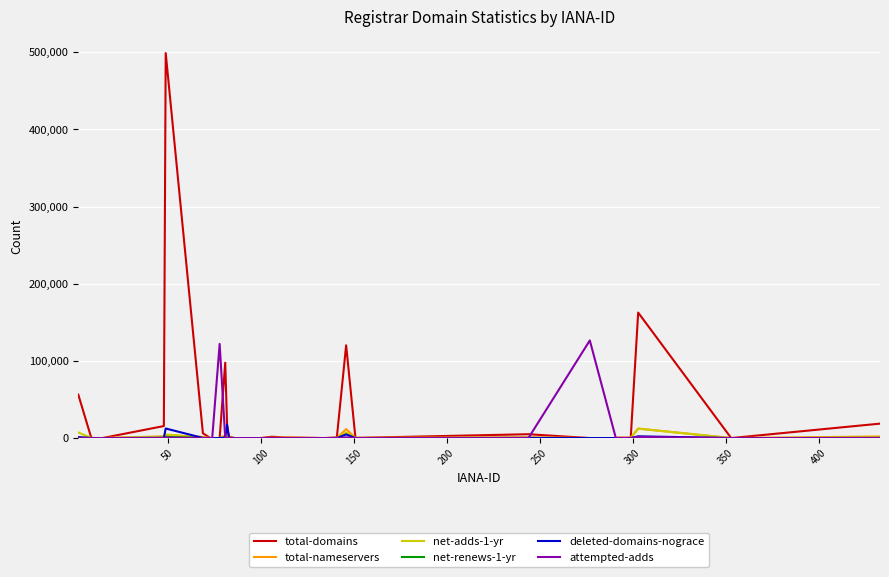

True or false: deleted-domains-nograce has more than 0 interior local peaks.

True